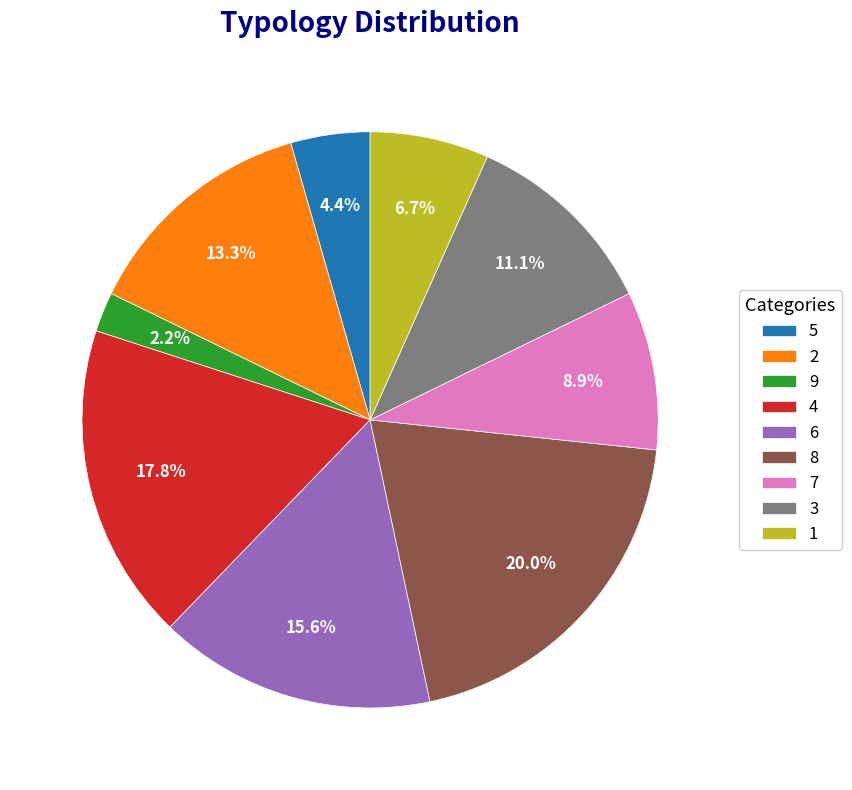

Count the number of slices in the pie.

9